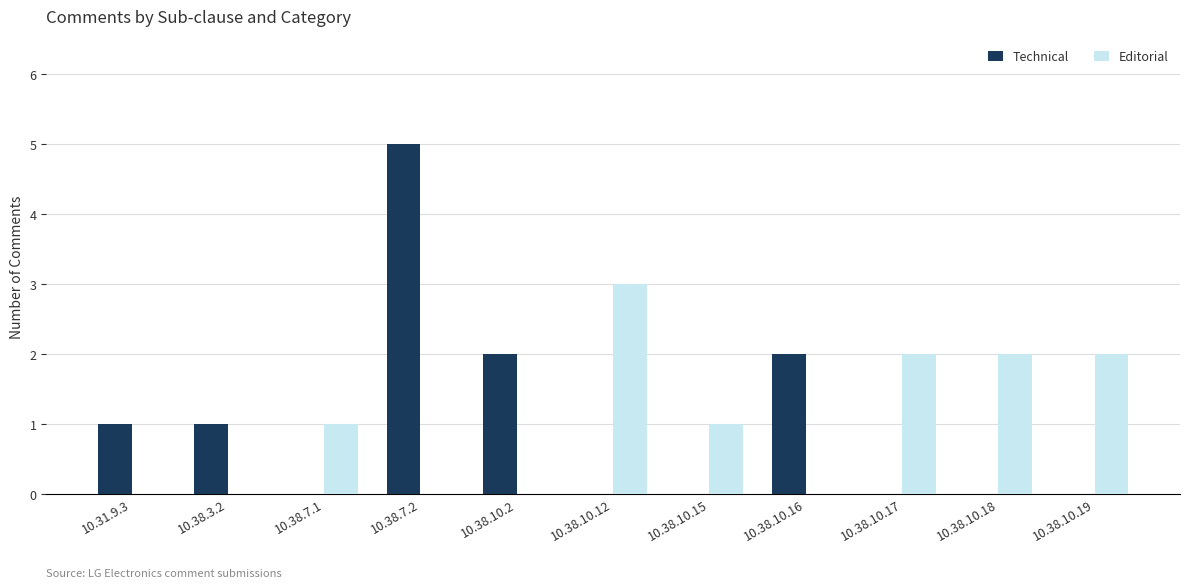

The Editorial series shows 0 at 10.38.10.2. True or false?

True